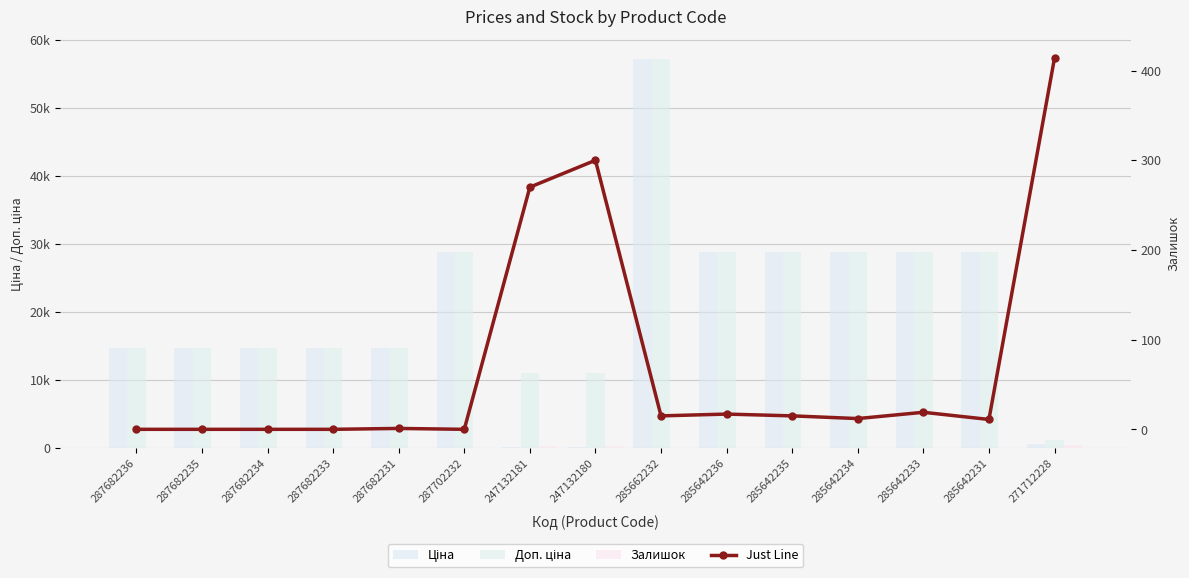

How many data points in Ціна are less than 14649?

3